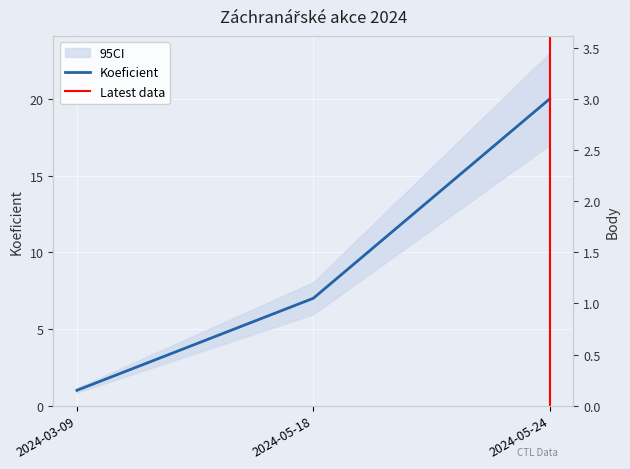

How many values in the Body series exceed 2?

1